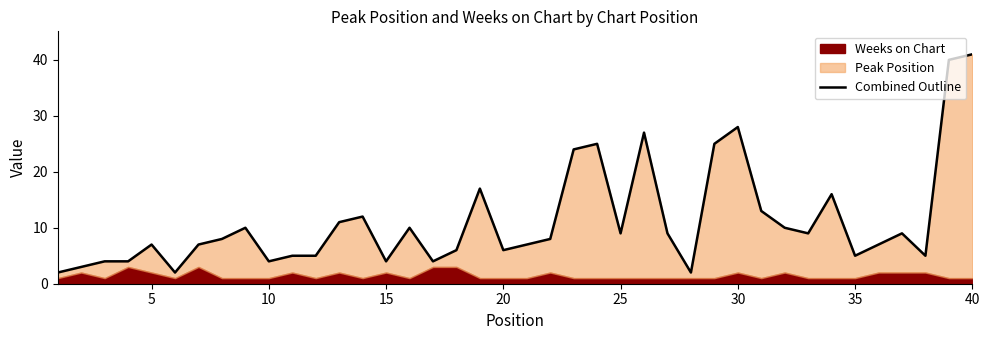

What is the average value?

11